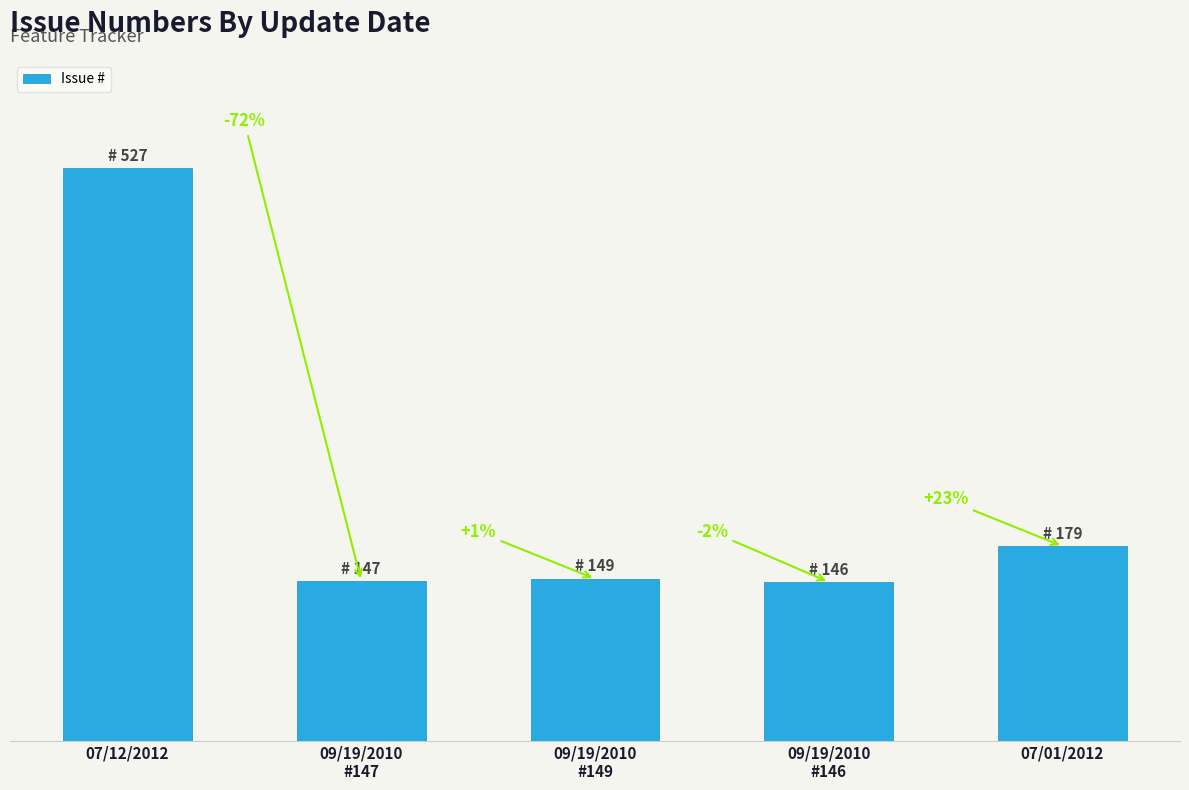

Is it true that the value at 09/19/2010
#149 is 149?

True